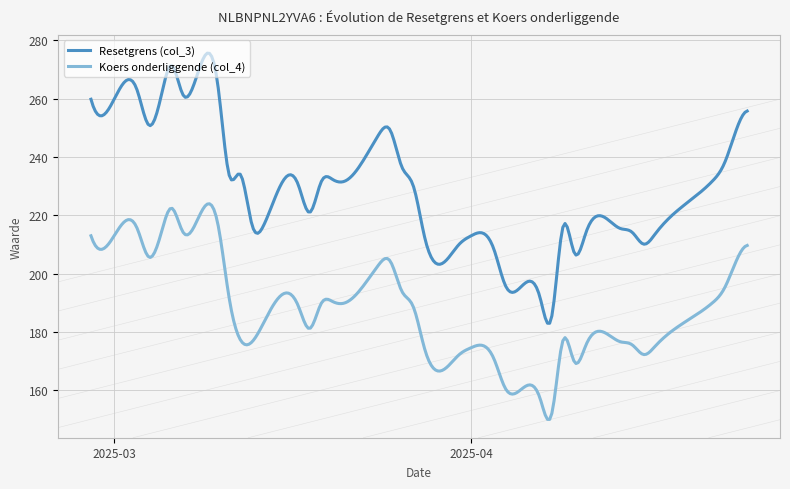

Does the chart have visible grid lines?

Yes